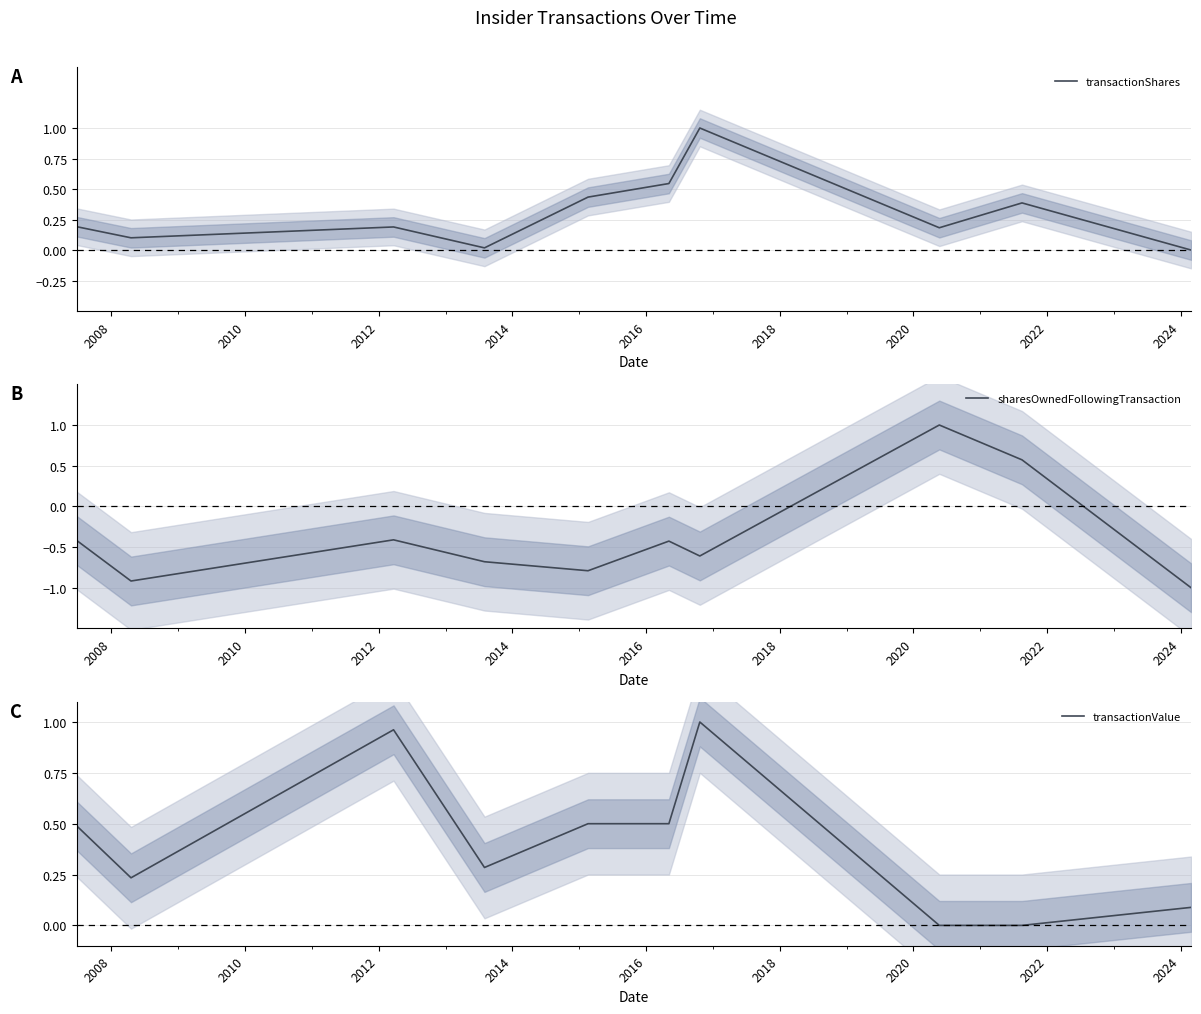

What is the value of the transactionValue point at the 10th from the left?

0.1